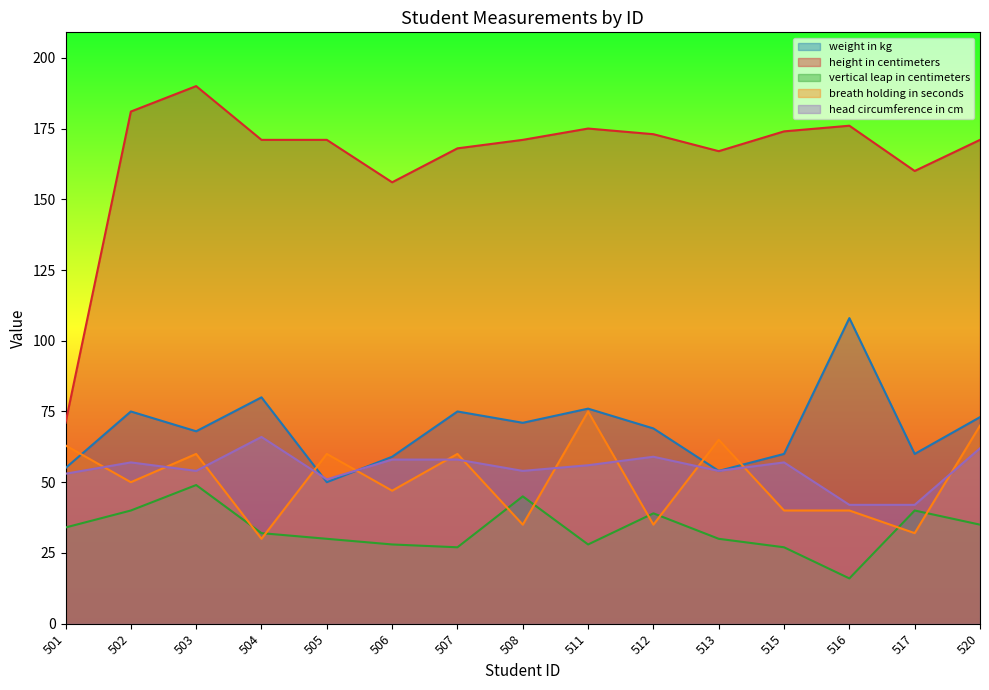

At which category does height in centimeters reach its first local peak?

503